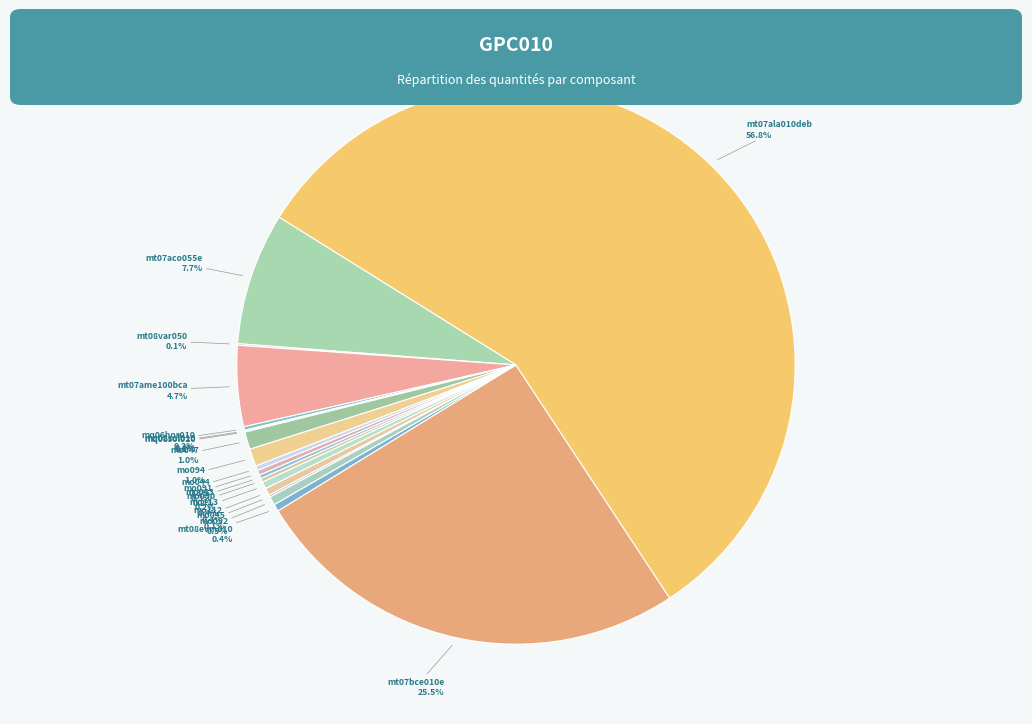

What is the total percentage of mt08evm010 and mt07aco055e?

8.1%